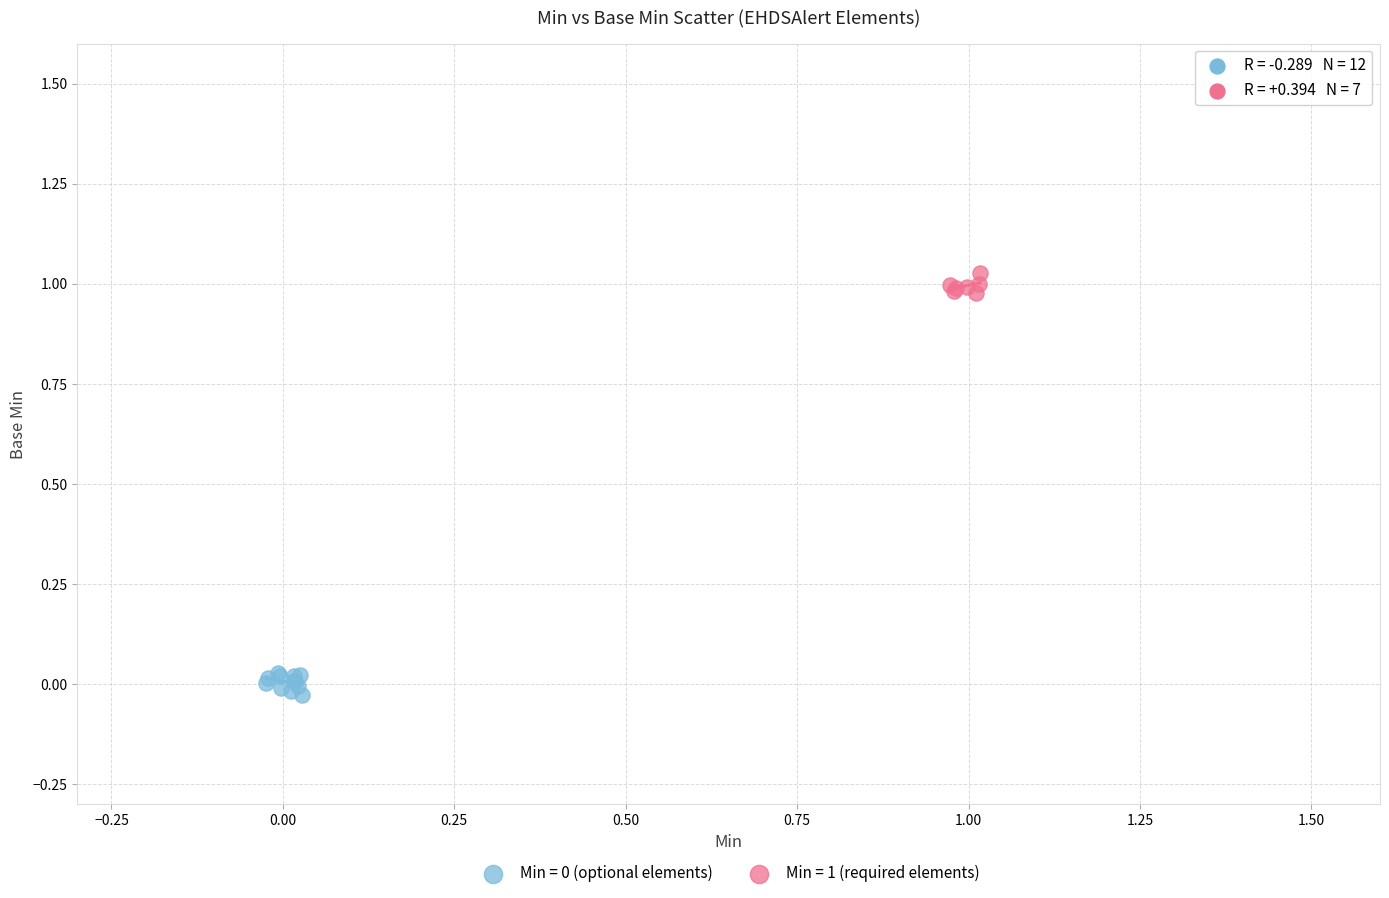

Which series contains the highest Y value?

Min = 1 (required elements)